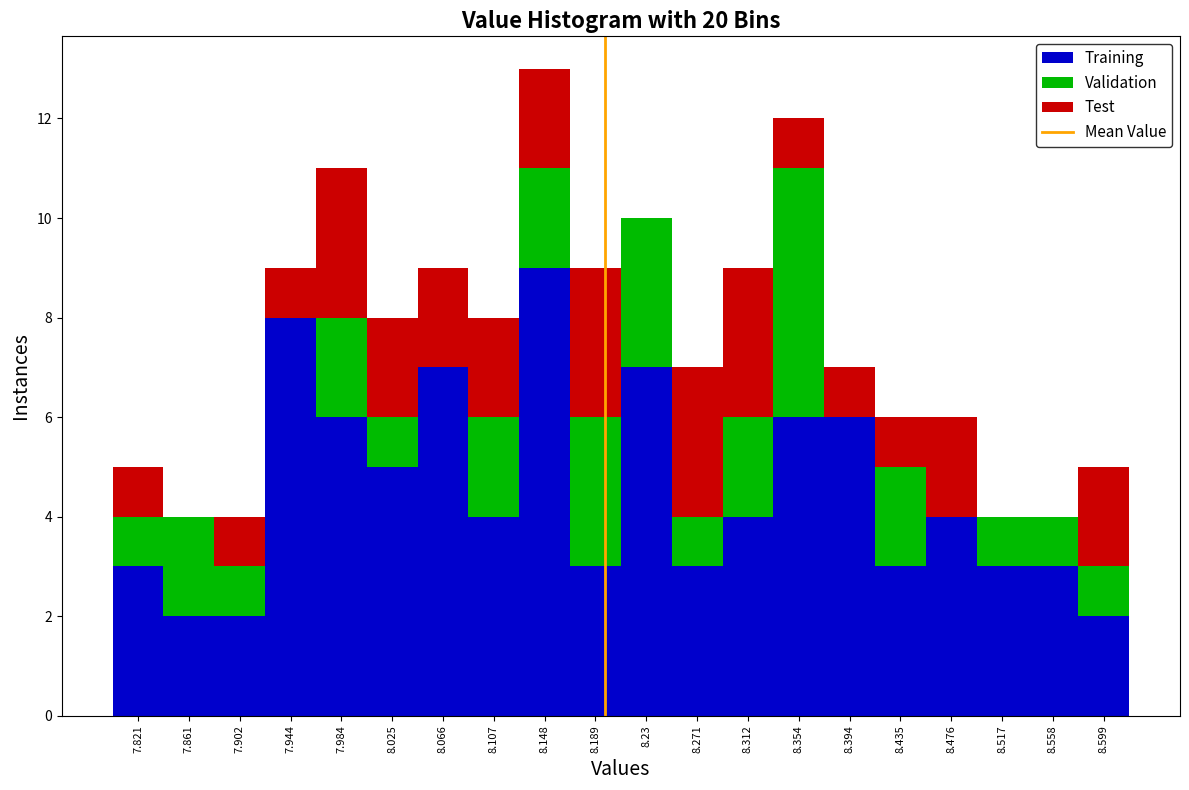

Reading left to right, list every stacked bar in this chart as the range it spans on the x-axis followed by its total height. Neither the bar edges nor the heights are printed on the chart, so give them approximately, as read against the axes.

7.800 to 7.841: 5
7.841 to 7.882: 4
7.882 to 7.923: 4
7.923 to 7.964: 9
7.964 to 8.005: 11
8.005 to 8.046: 8
8.046 to 8.087: 9
8.087 to 8.128: 8
8.128 to 8.169: 13
8.169 to 8.210: 9
8.210 to 8.251: 10
8.251 to 8.292: 7
8.292 to 8.333: 9
8.333 to 8.374: 12
8.374 to 8.415: 7
8.415 to 8.456: 6
8.456 to 8.497: 6
8.497 to 8.538: 4
8.538 to 8.579: 4
8.579 to 8.620: 5